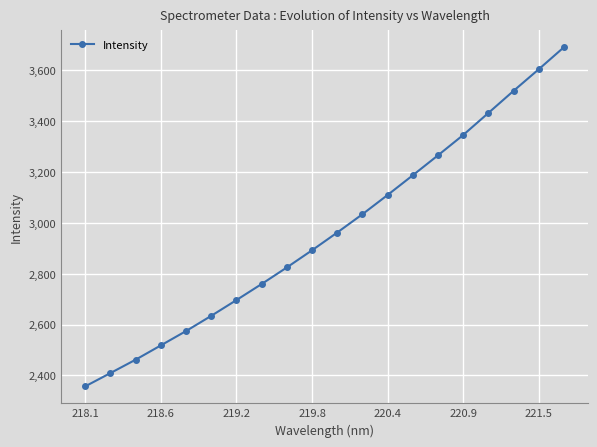

What is the maximum value shown in the chart?

3690.1